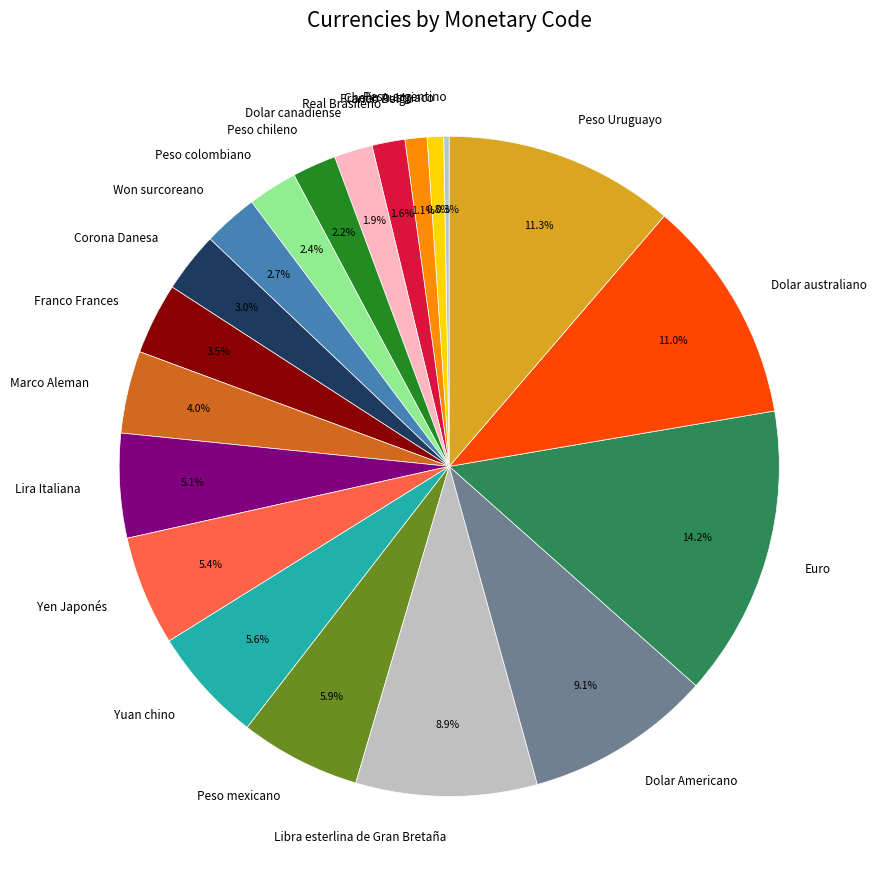

Is Dolar australiano the majority of the pie?

No